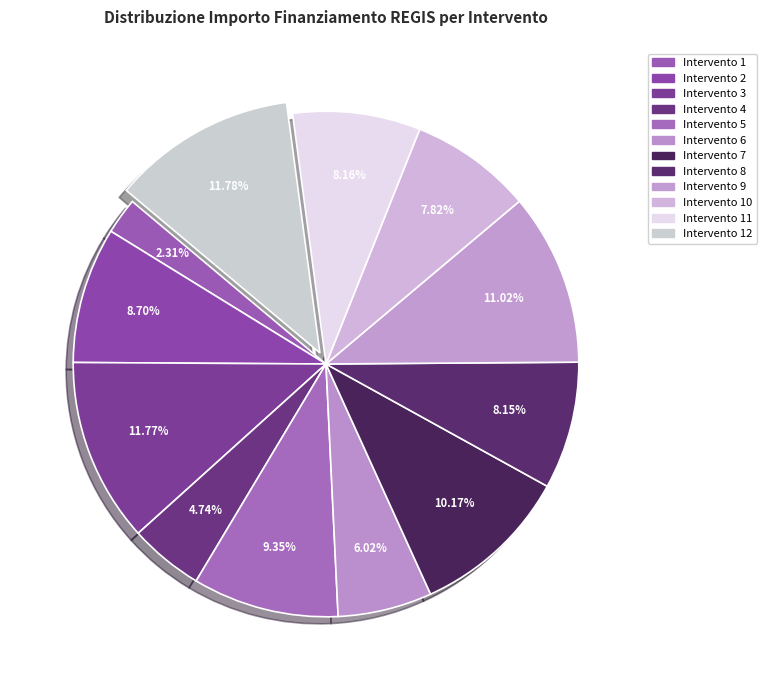

How many segments does this pie chart have?

12